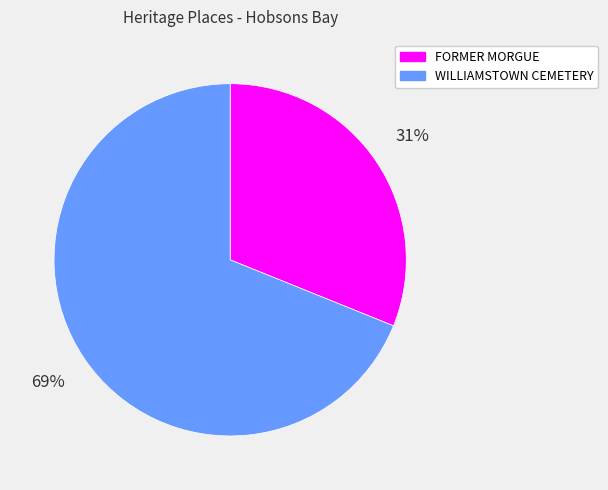

How many segments does this pie chart have?

2